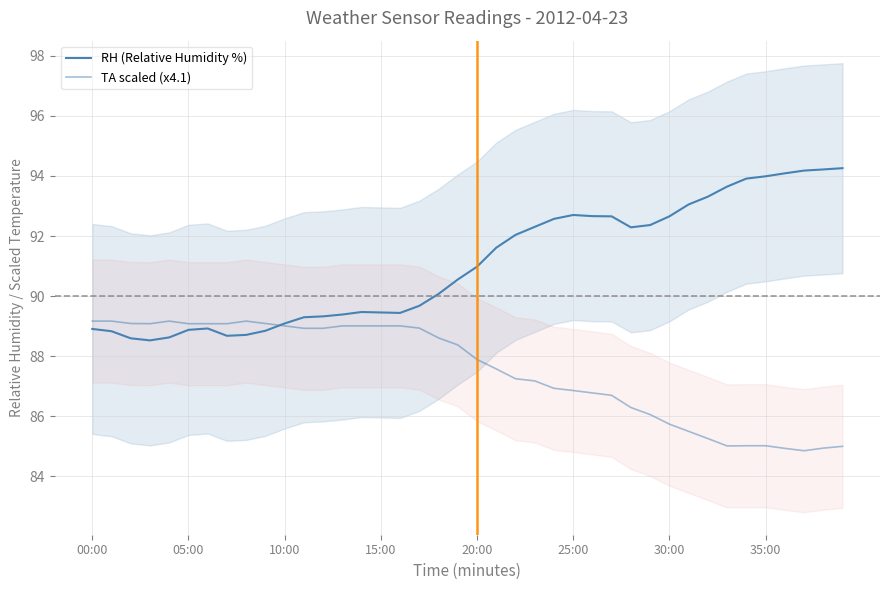

List the labels in order of TA scaled (x4.1) value, smallest first.

37, 36, 38, 39, 33, 34, 35, 32, 31, 30, 29, 28, 27, 26, 25, 24, 23, 22, 21, 20, 19, 18, 11, 12, 17, 10, 13, 14, 15, 16, 15:00, 25:00, 30:00, 35:00, 10:00, 9, 00:00, 05:00, 20:00, 8